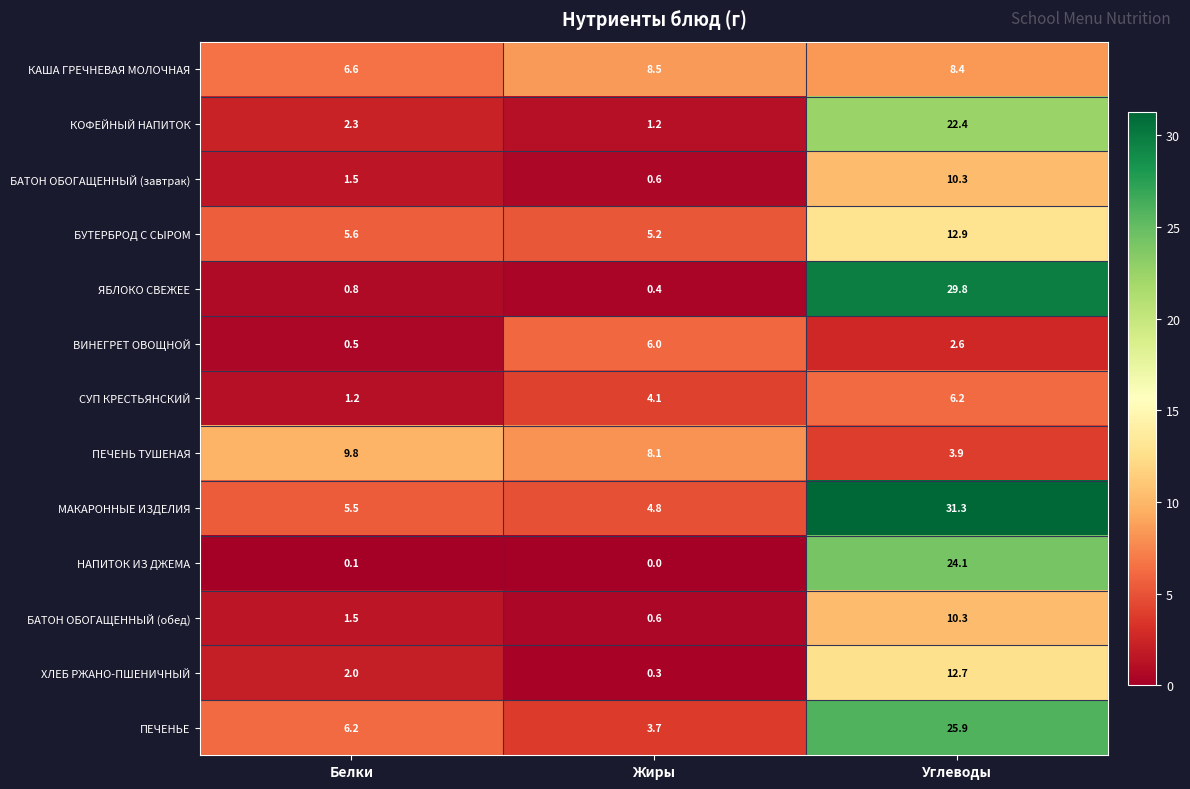

The МАКАРОННЫЕ ИЗДЕЛИЯ series shows 5.5 at Белки. True or false?

True